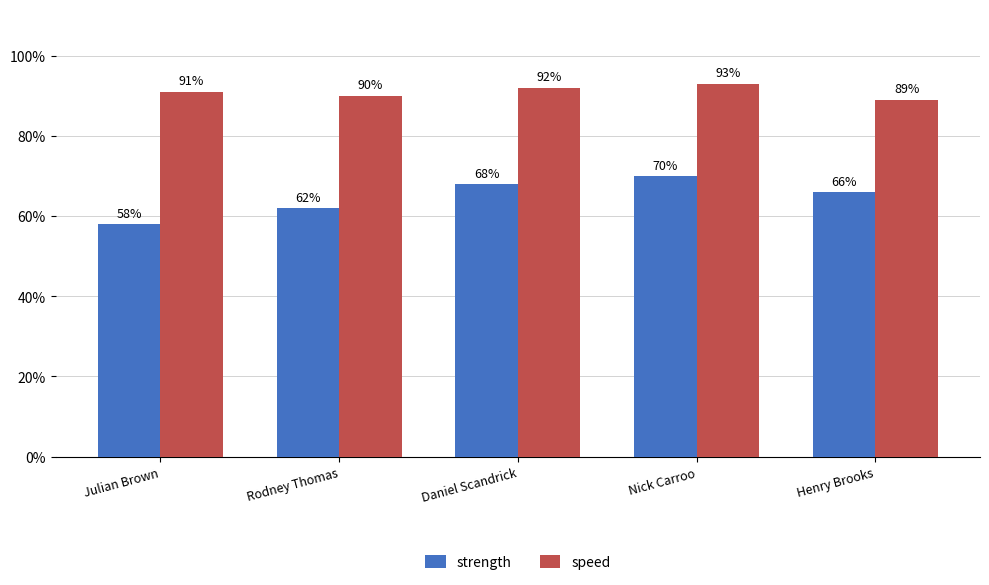

At which label is strength closest to 64?

Rodney Thomas